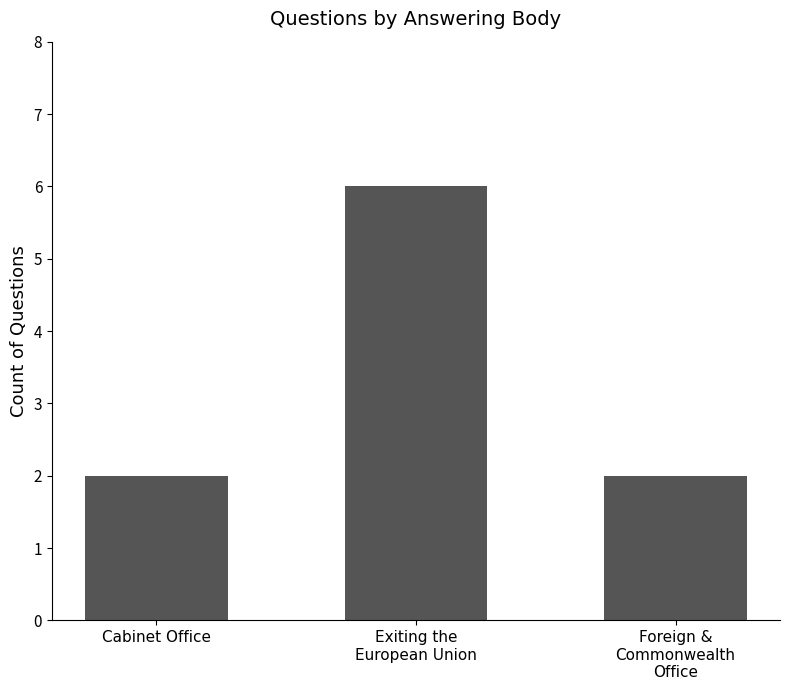

True or false: the data shows 1 at Cabinet Office.

False